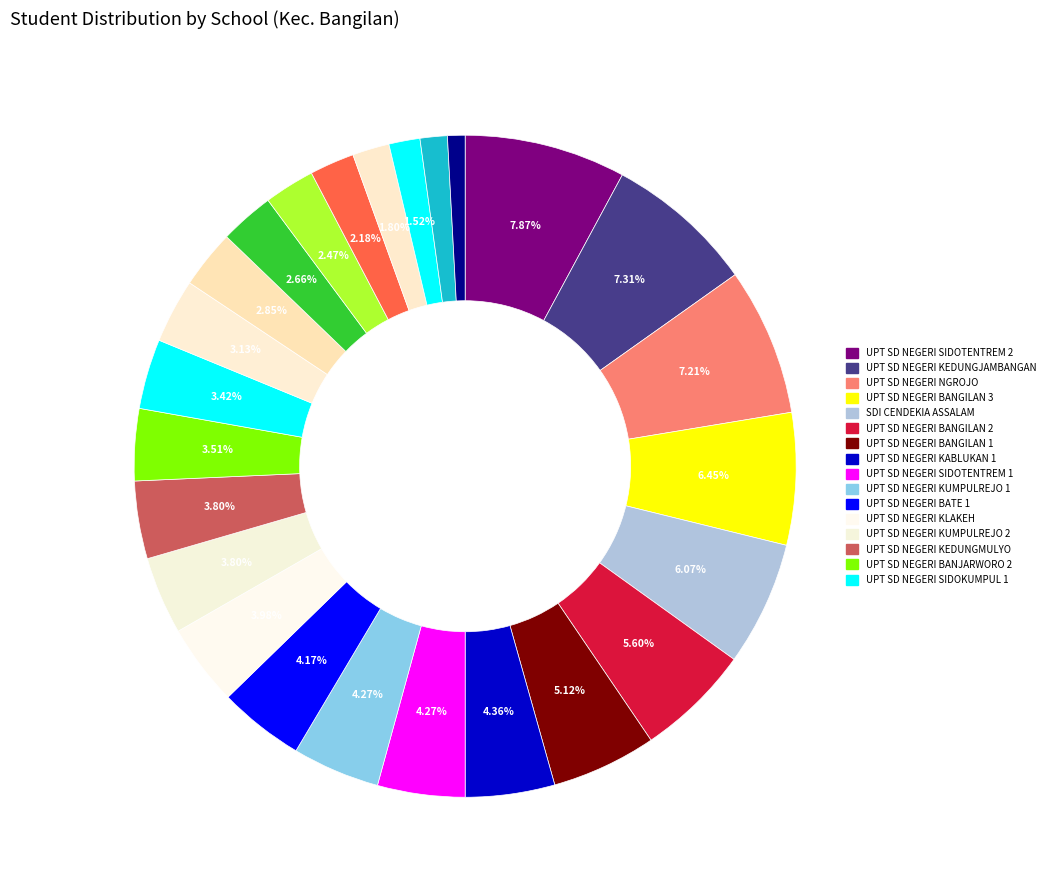

Which category has the smallest portion of the pie?

UPT SD NEGERI KUMPULREJO 3